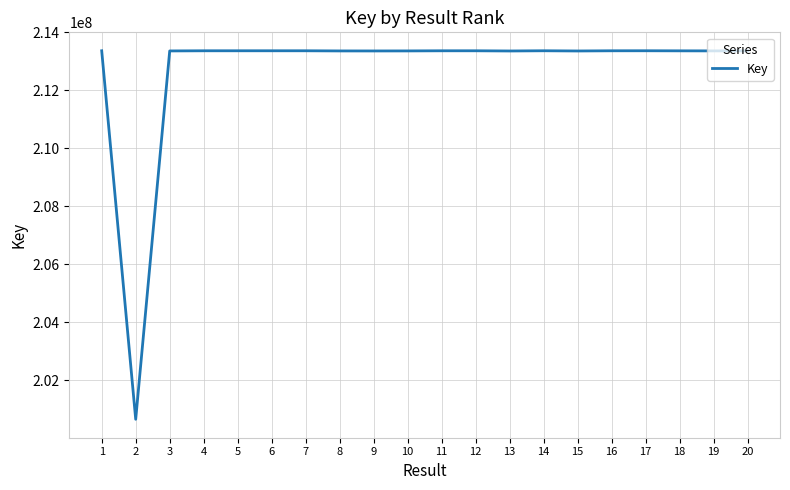

What is the minimum value shown in the chart?

200655183